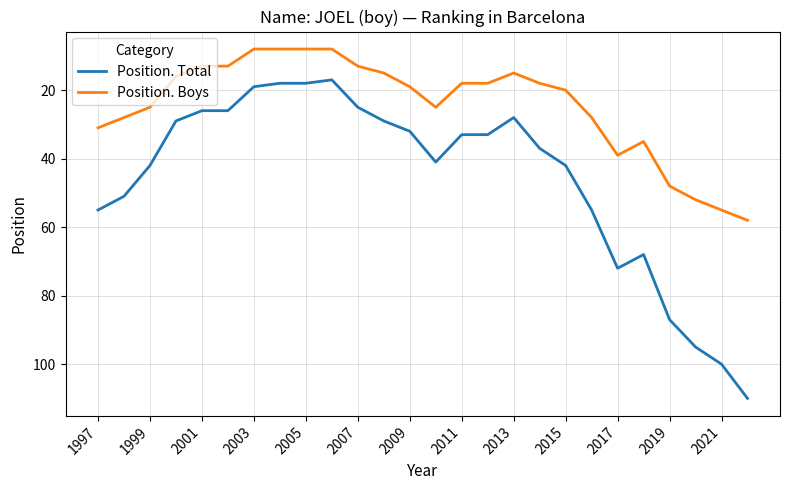

What is the difference between the maximum and minimum values in the Position. Boys series?

50